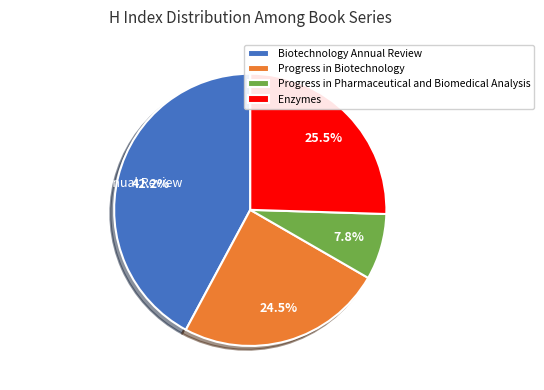

Rank the categories by value from highest to lowest.

Biotechnology Annual Review, Enzymes, Progress in Biotechnology, Progress in Pharmaceutical and Biomedical Analysis